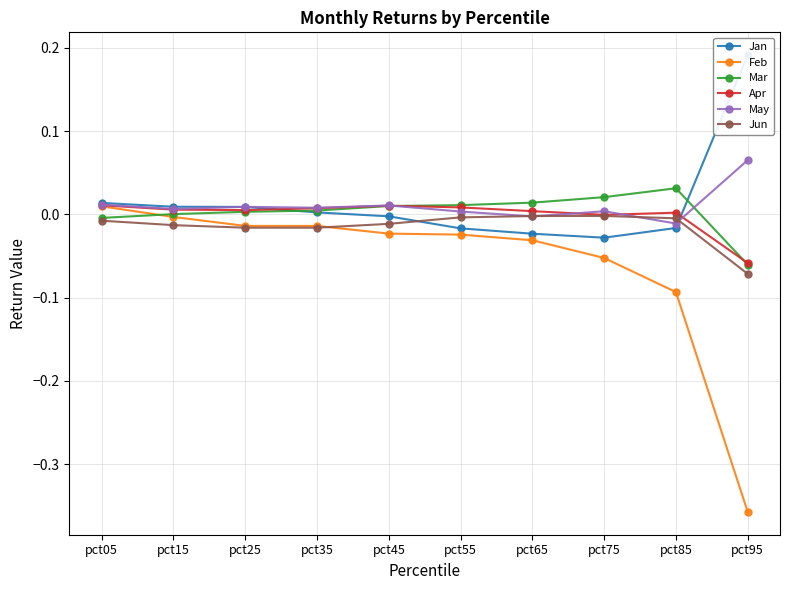

What are all the series names shown in the legend?

Jan, Feb, Mar, Apr, May, Jun